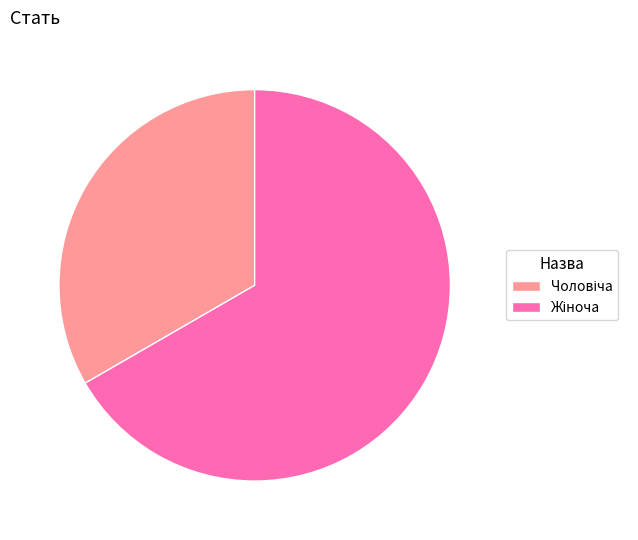

Does any single category account for the majority?

Yes